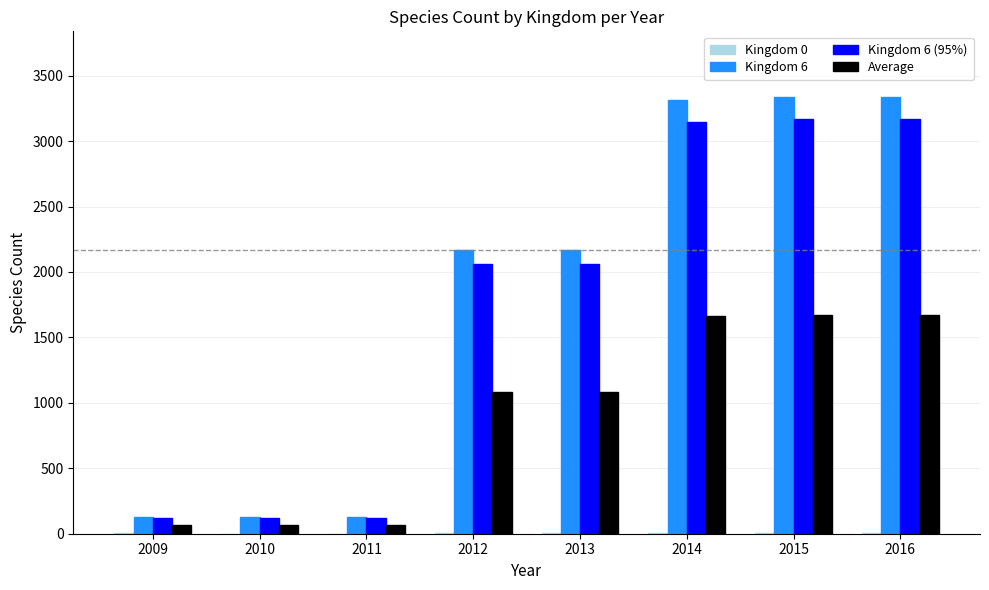

True or false: Kingdom 6 (95%) has a value of 1175.4 at 2016.

False